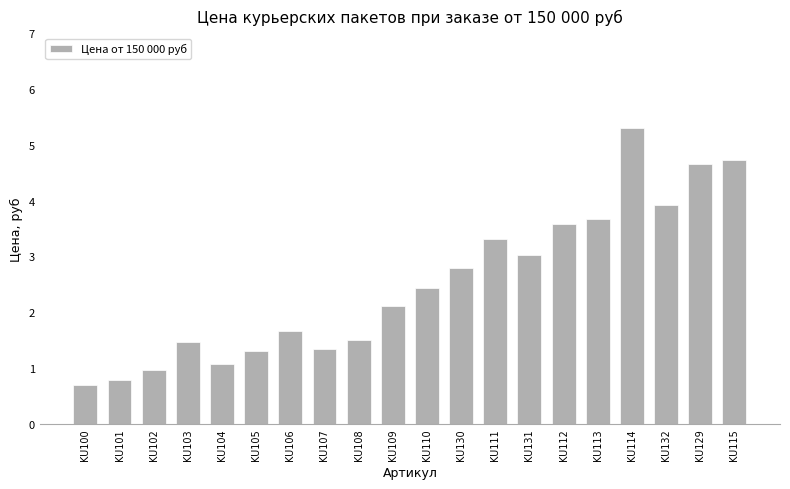

What value does the data have at KU109?

2.1